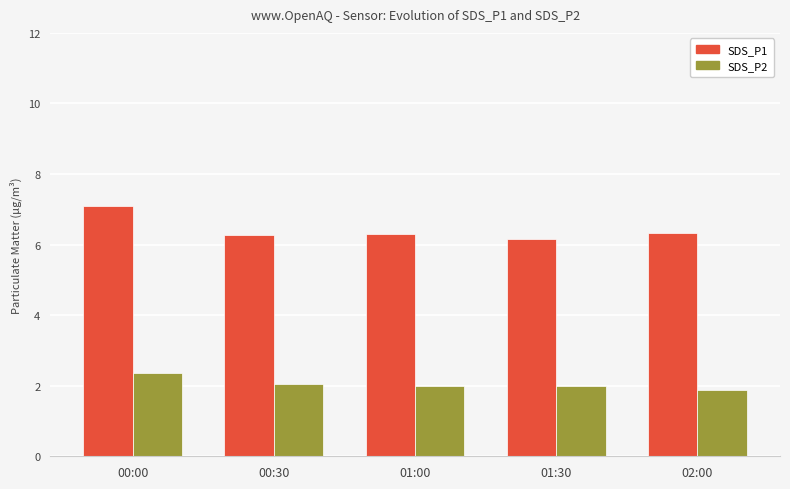

Reading left to right, extract all data points from this chart.

SDS_P1: 00:00=7.1	00:30=6.3	01:00=6.3	01:30=6.2	02:00=6.3
SDS_P2: 00:00=2.4	00:30=2.1	01:00=2.0	01:30=2.0	02:00=1.9